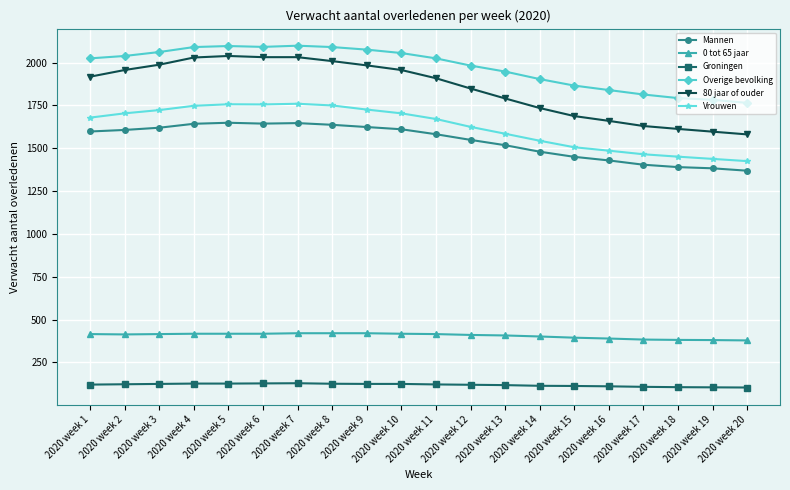

Is it true that Groningen equals 46 at 2020 week 14?

False